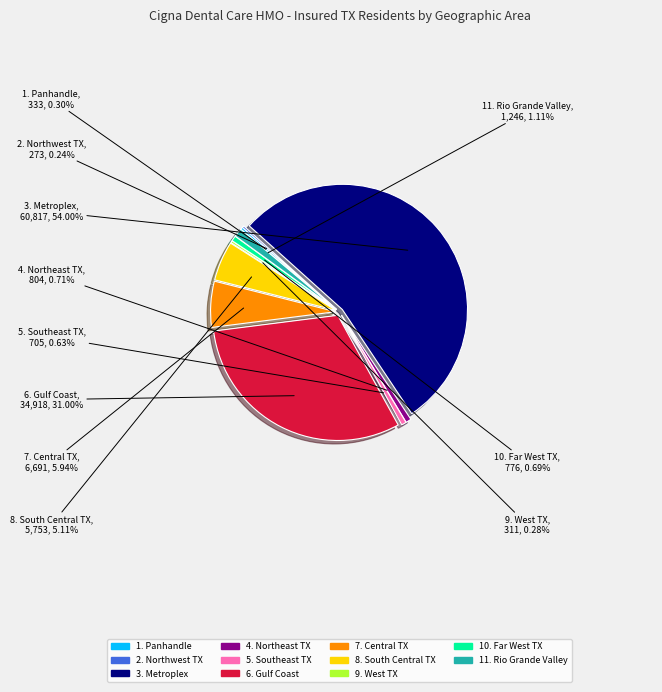

Which slice is the largest?

3. Metroplex